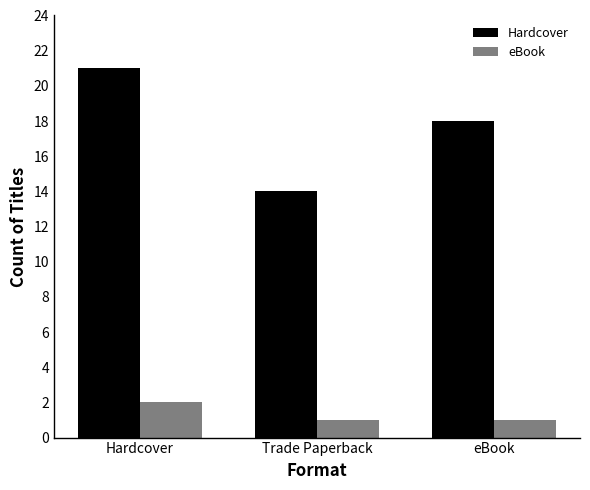

What is the label of the 3rd bar from the left?

eBook